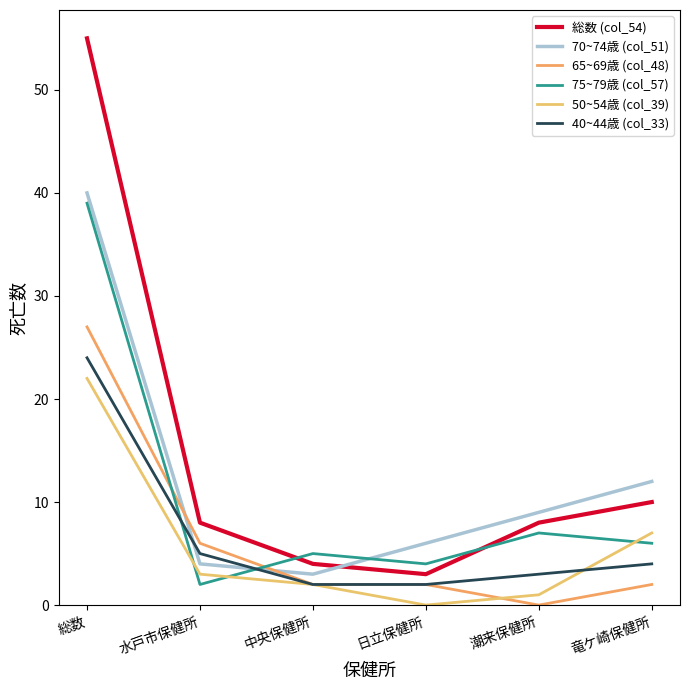

What is the difference between the second highest and second lowest values in the 50~54歳 (col_39) series?

6